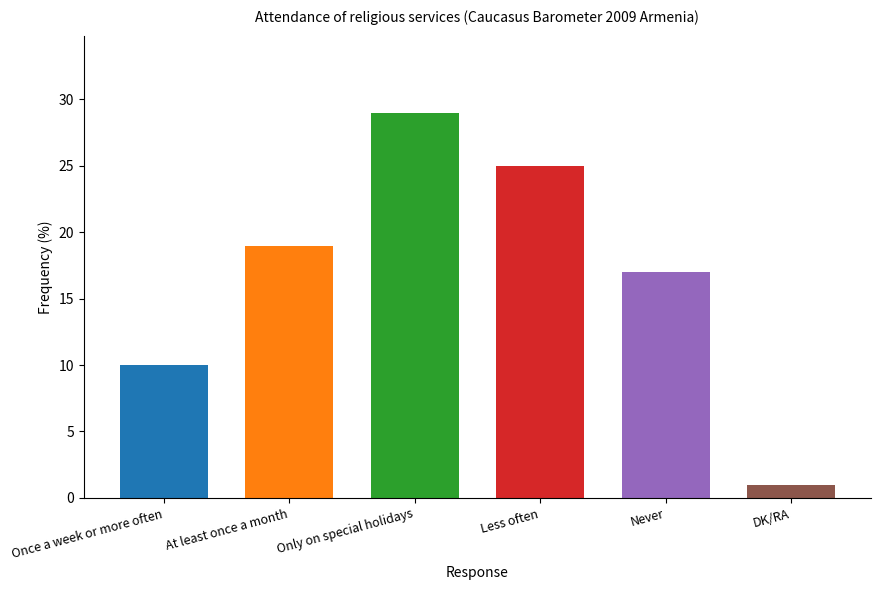

How many data points does each series have?

6